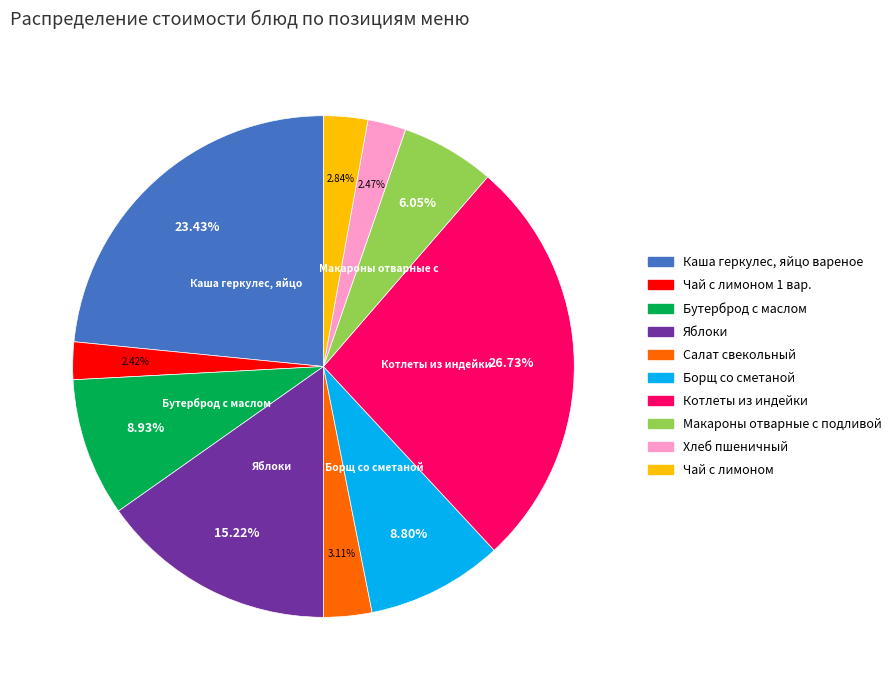

Is there any slice that represents more than half of the pie?

No